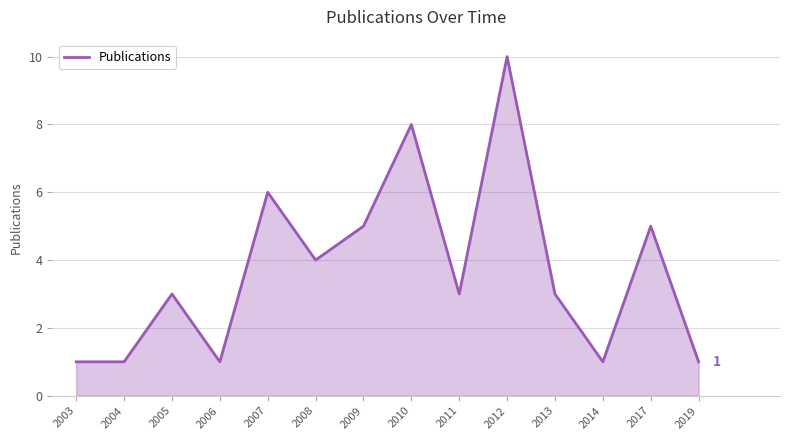

Read the value at 2008.

4